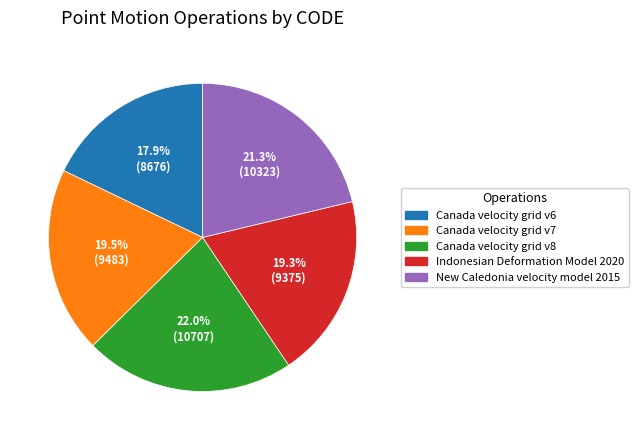

Does Indonesian Deformation Model 2020 account for over 50% of the chart?

No